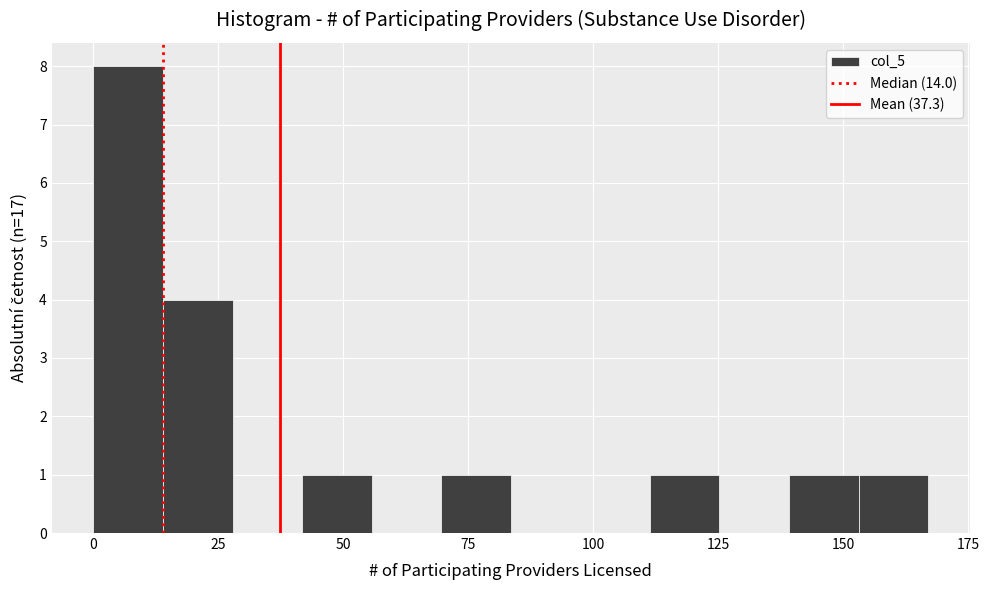

Around what value on the x-axis is the tallest bar? Give the approximate position of its centre, as read against the axis.

5